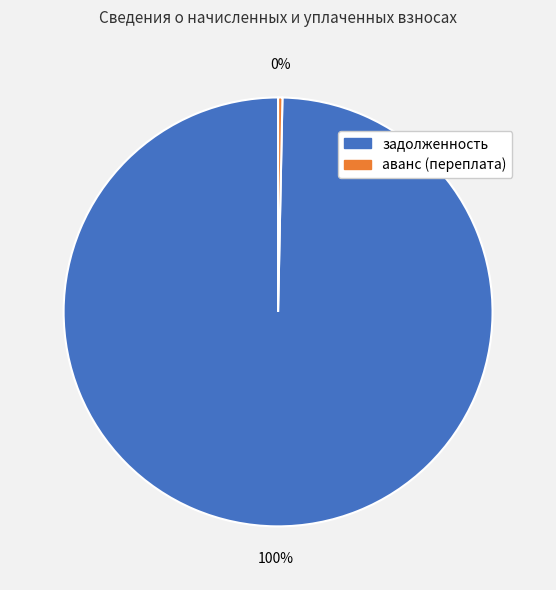

Is it true that аванс (переплата) is 12% of the pie?

False